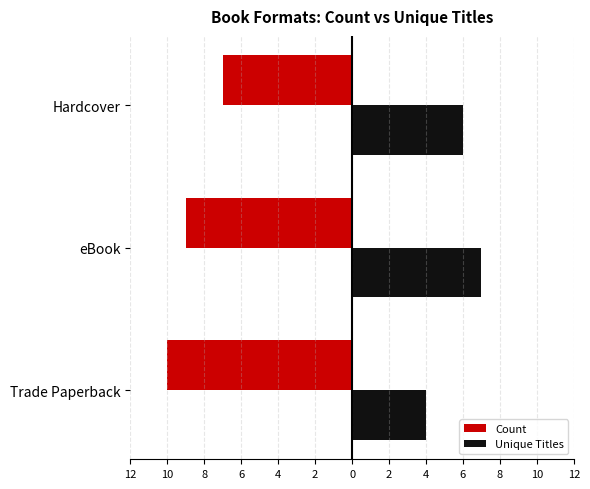

What are all the series names shown in the legend?

Count, Unique Titles